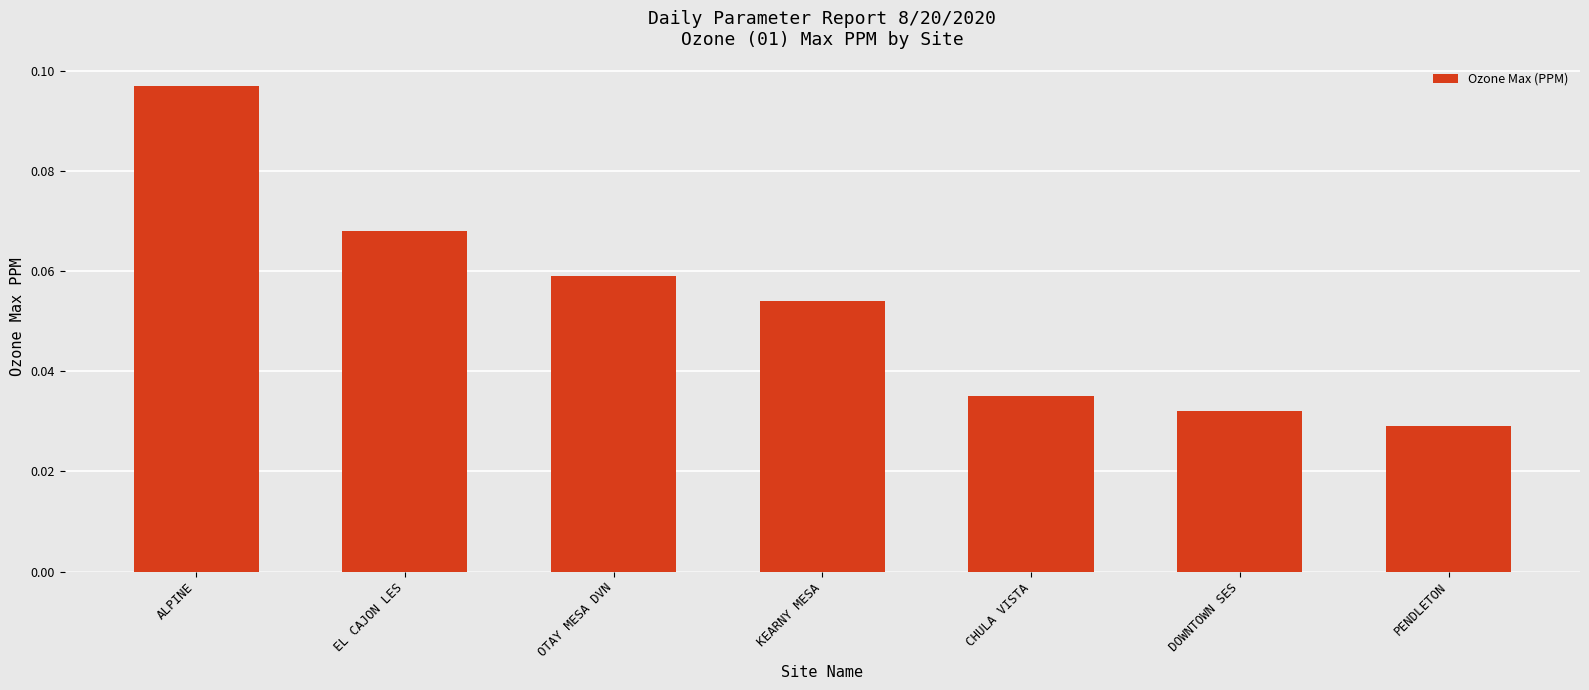

The chart shows a value of 0.0 at OTAY MESA DVN. True or false?

False